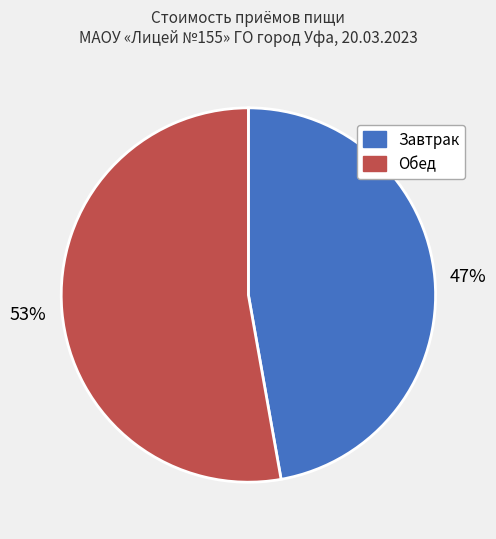

To the nearest percent, what is the difference between the largest and smallest slice percentages?

6%